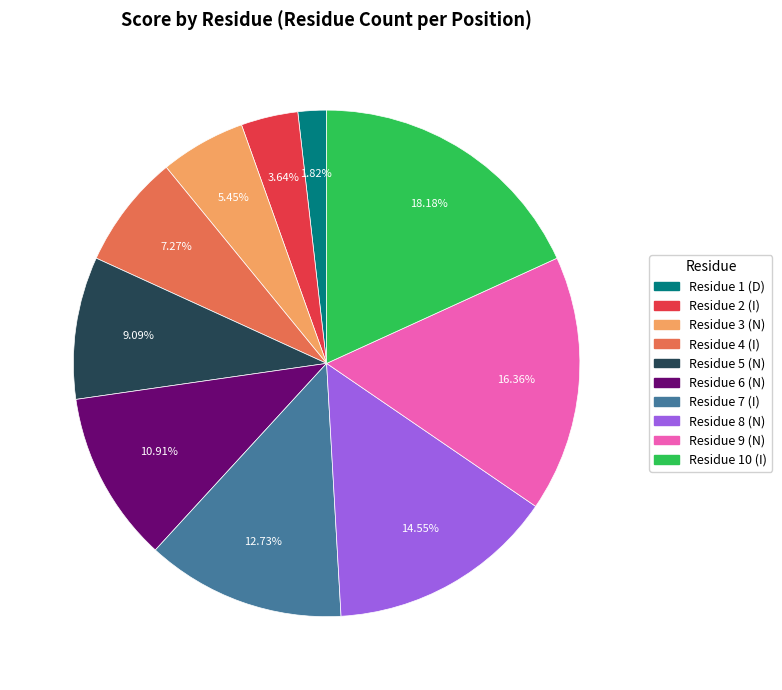

Is there a majority slice in this chart?

No